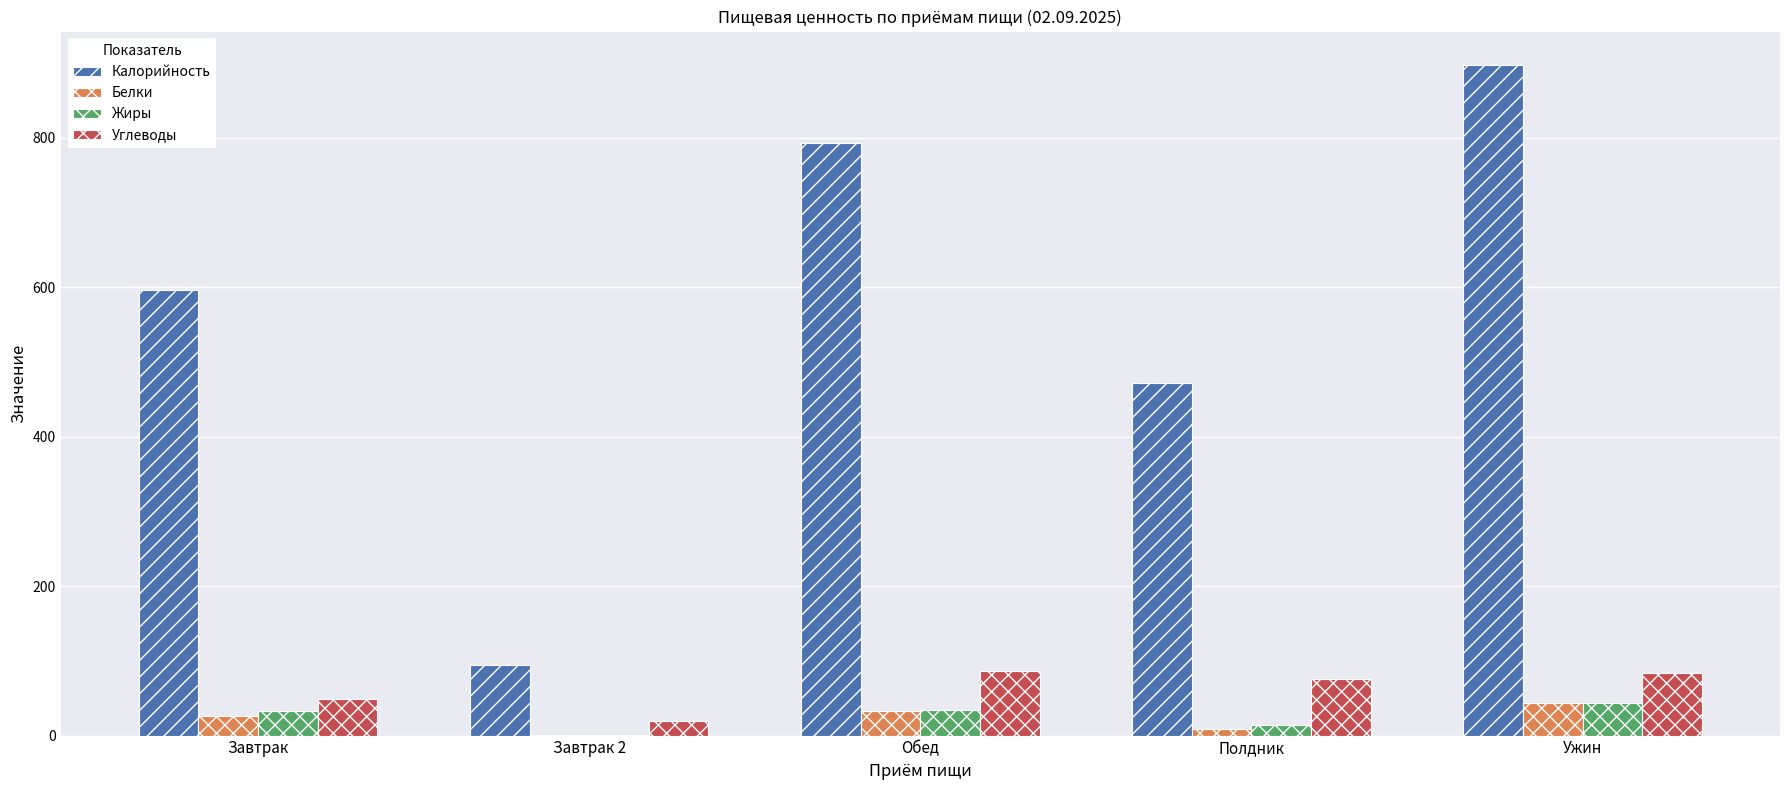

What is the sum of all Жиры values?

125.9